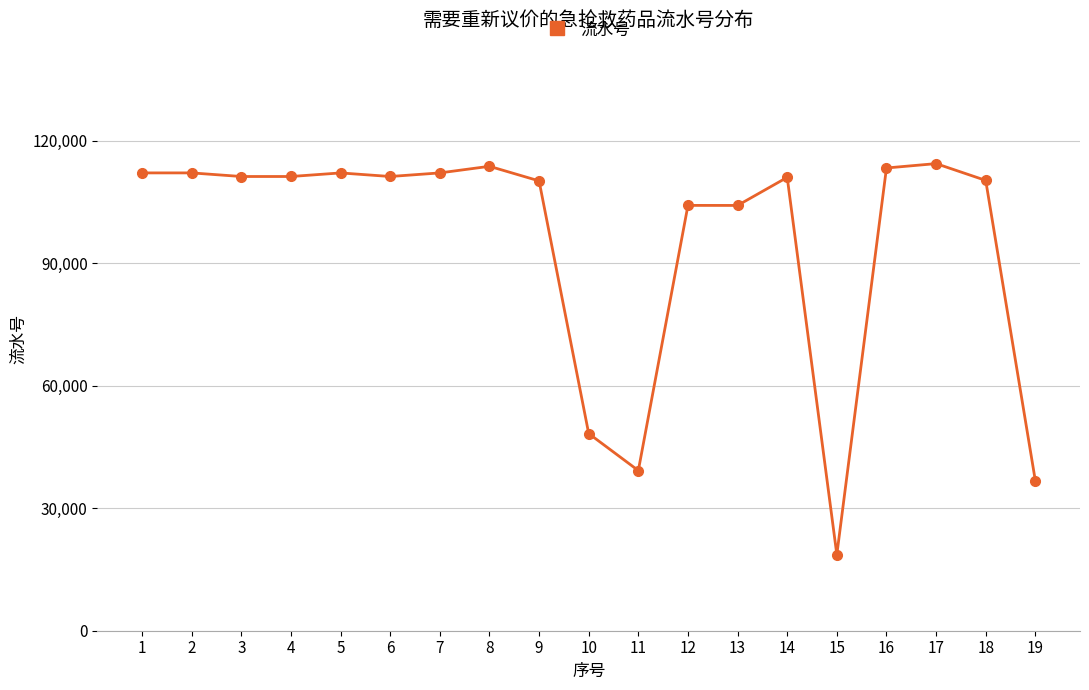

What is the minimum value shown in the chart?

18645